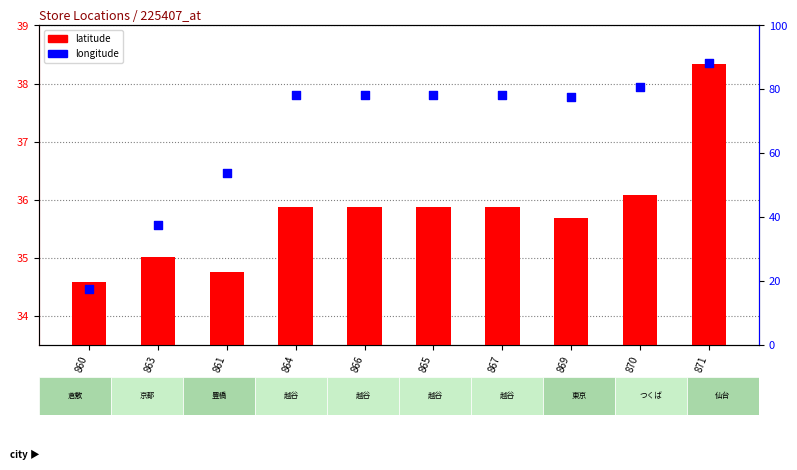

Which series reaches the minimum Y coordinate?

latitude